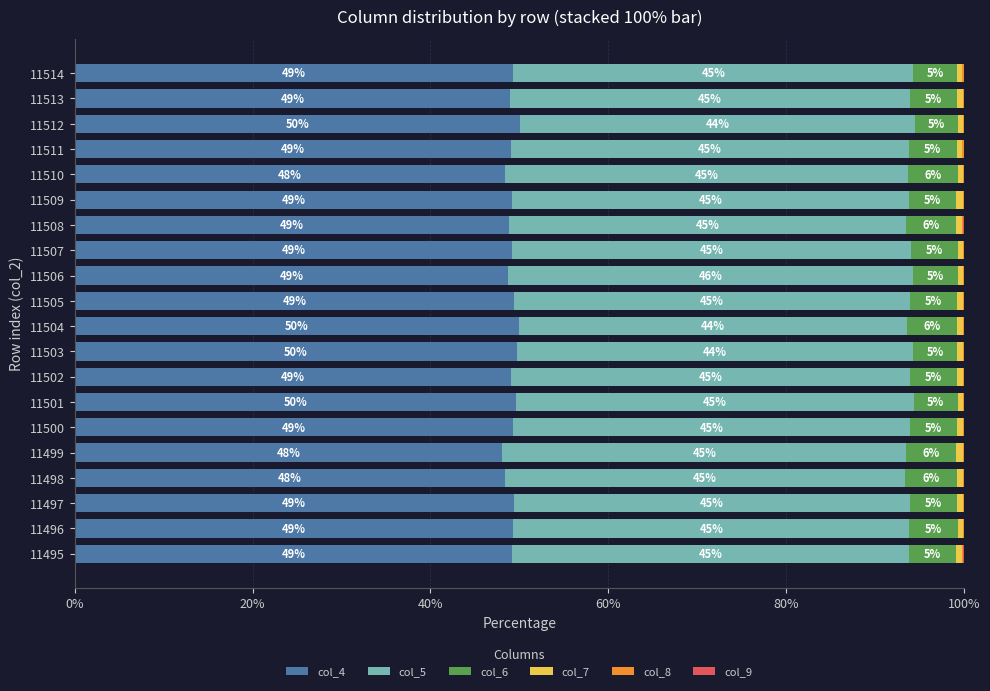

At which label does col_4 reach its peak?

11512